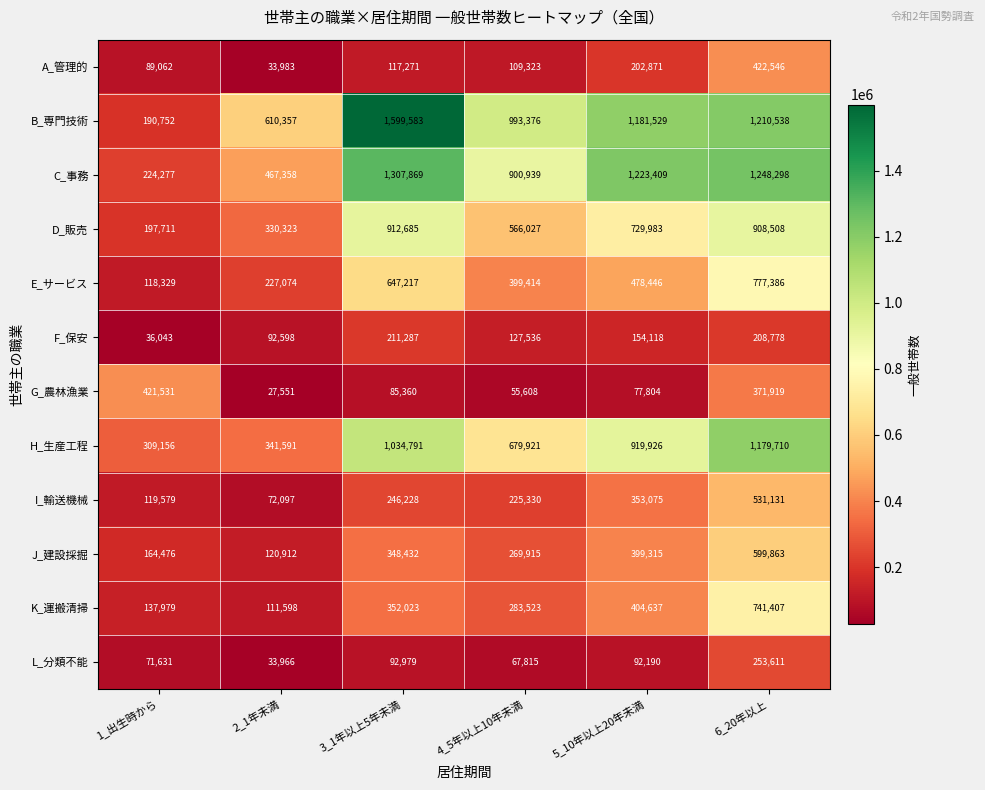

How many data points in D_販売 are less than 729983?

3